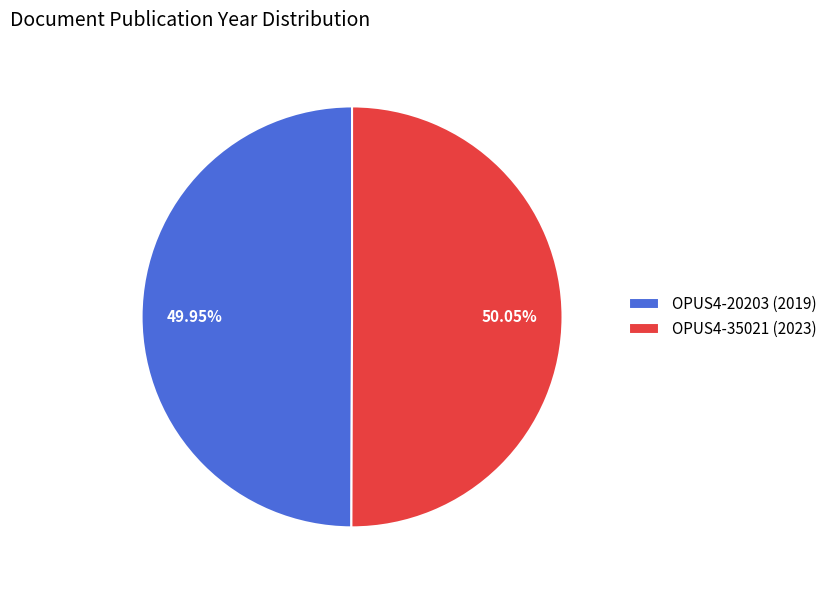

Combined, do OPUS4-20203 (2019) and OPUS4-35021 (2023) account for over 50%?

Yes